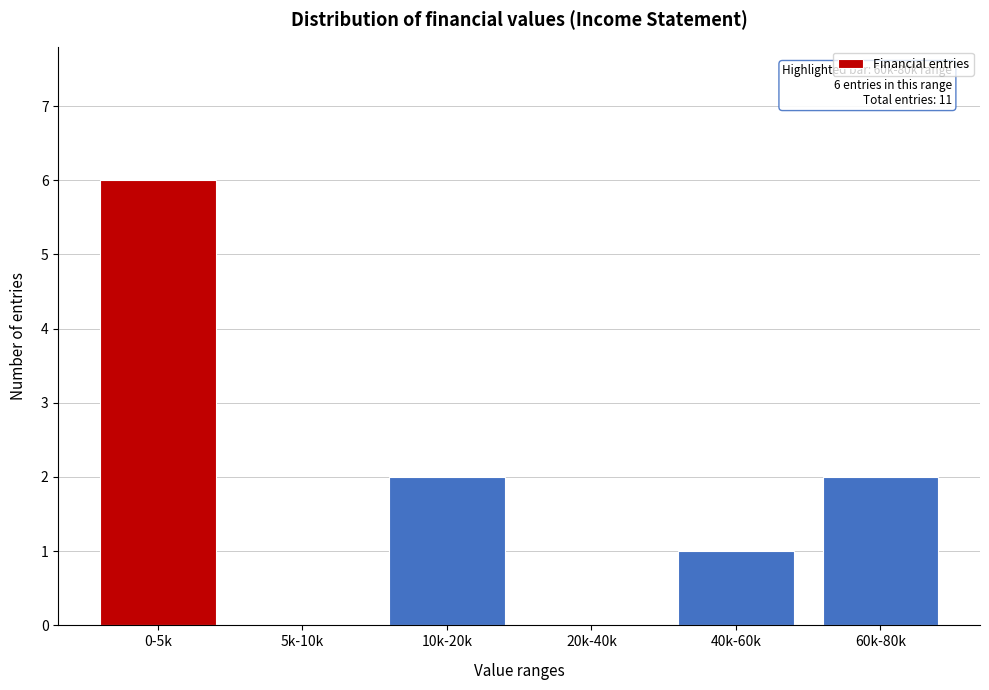

Reading left to right, what are all the values shown in this chart?

0-5k=6	5k-10k=0	10k-20k=2	20k-40k=0	40k-60k=1	60k-80k=2